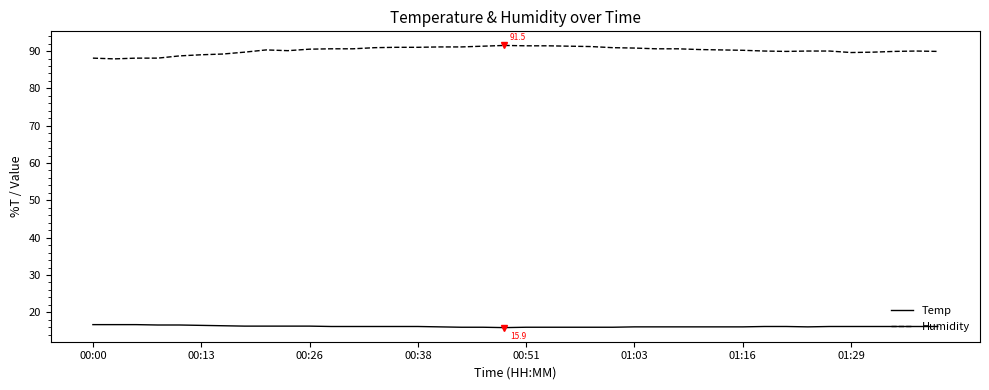

What is the difference between the second highest and second lowest values in the Temp series?

0.7